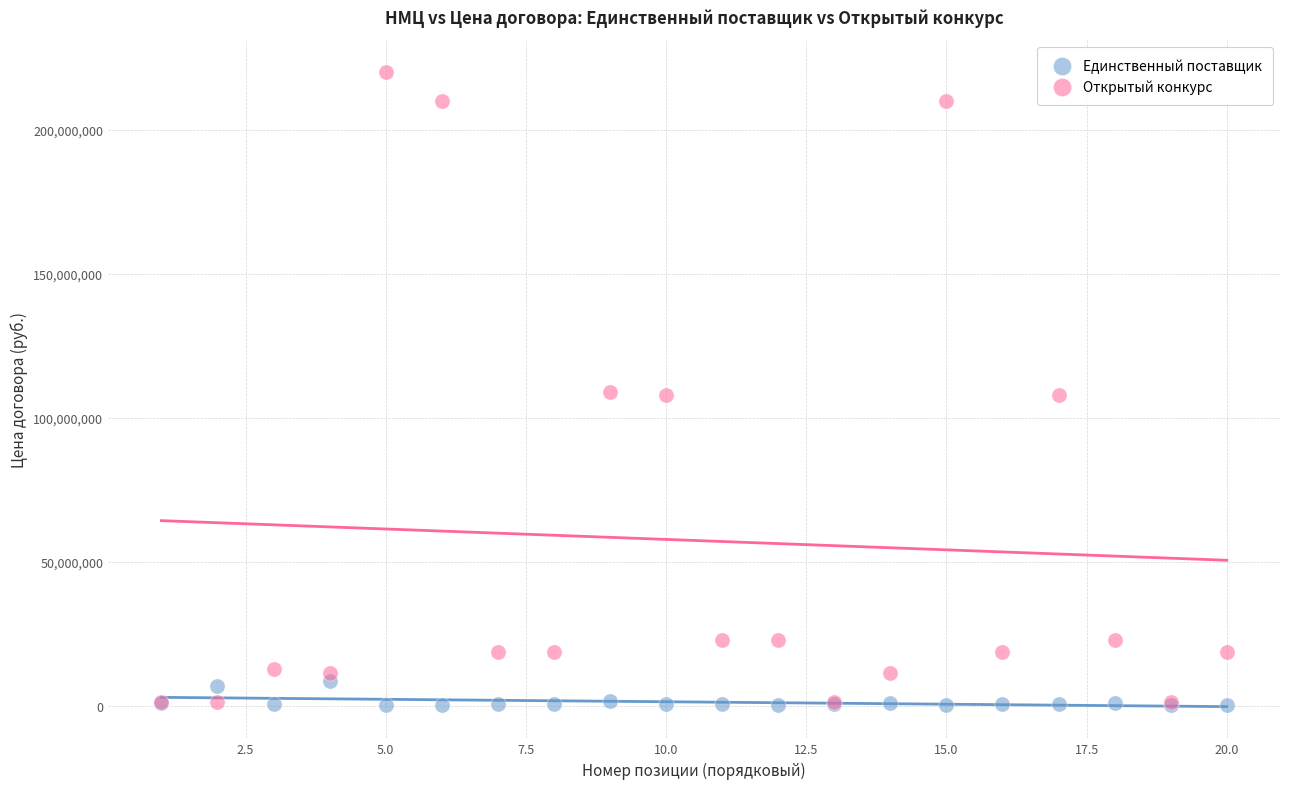

What are all the series names shown in the legend?

Единственный поставщик, Открытый конкурс